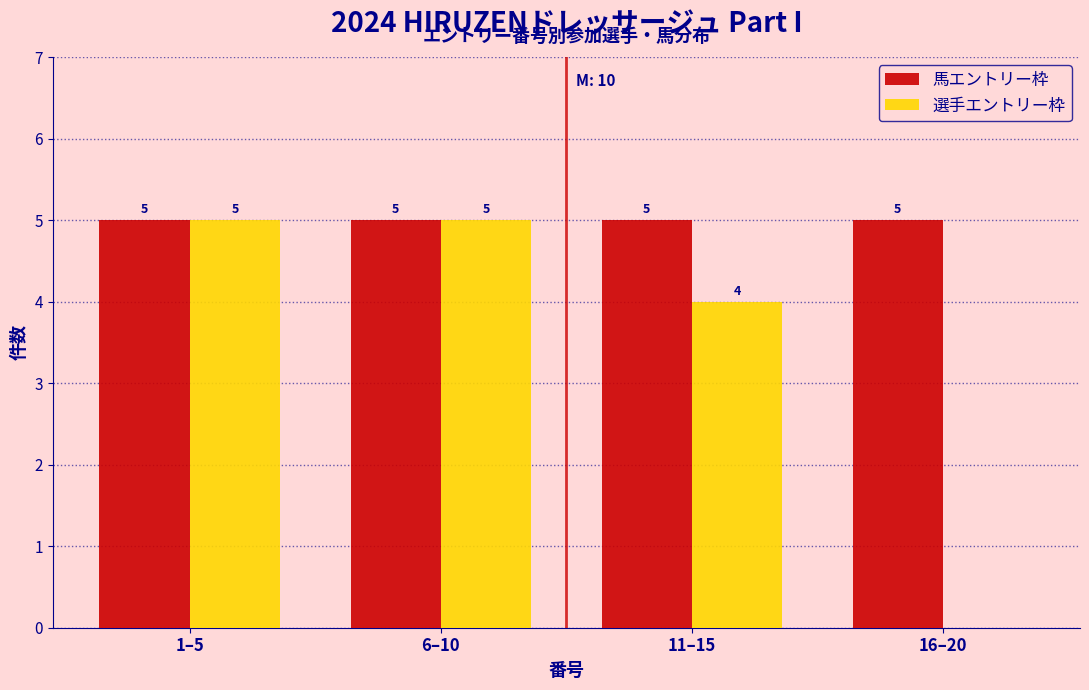

Reading left to right, what are all the values shown in this chart?

馬エントリー枠: 1–5=5	6–10=5	11–15=5	16–20=5
選手エントリー枠: 1–5=5	6–10=5	11–15=4	16–20=0